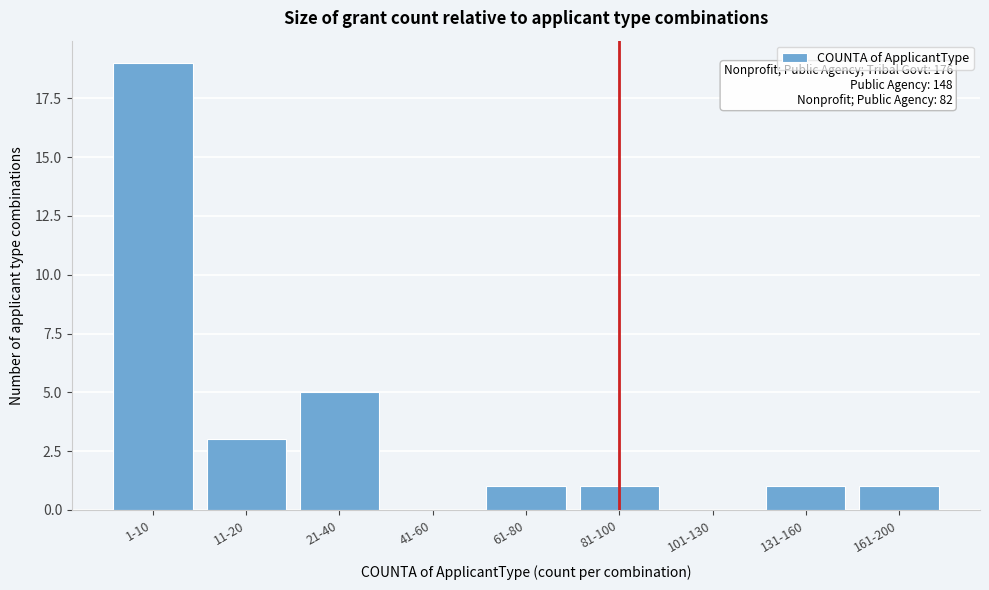

Reading left to right, list all the values displayed in this chart.

1-10=19	11-20=3	21-40=5	41-60=0	61-80=1	81-100=1	101-130=0	131-160=1	161-200=1